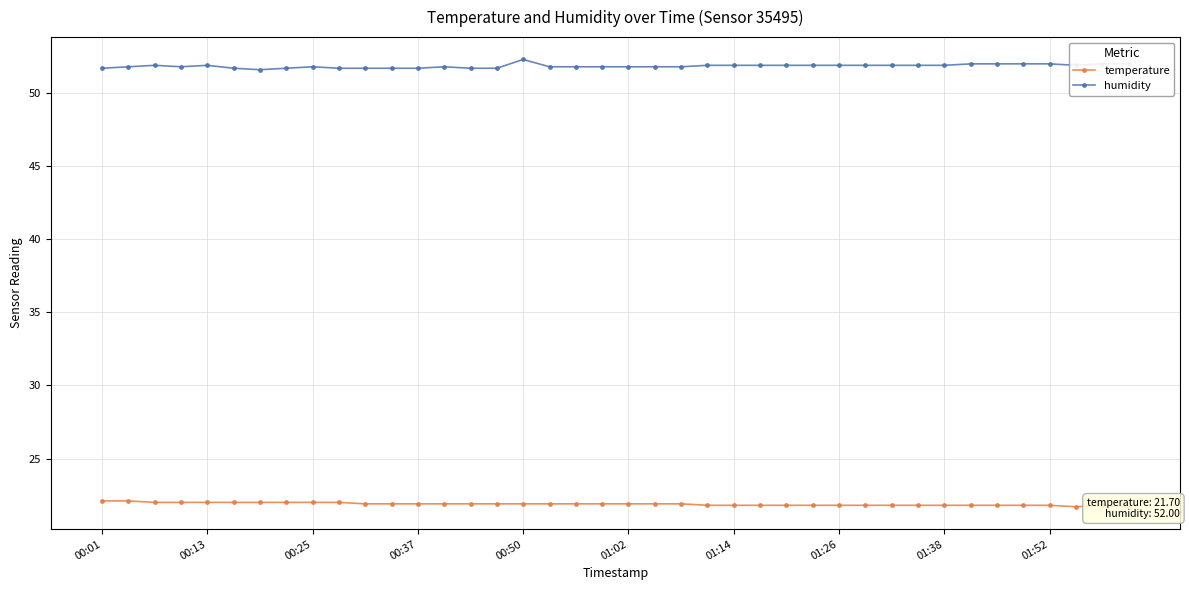

Which has a higher value, 18 or 37?

18